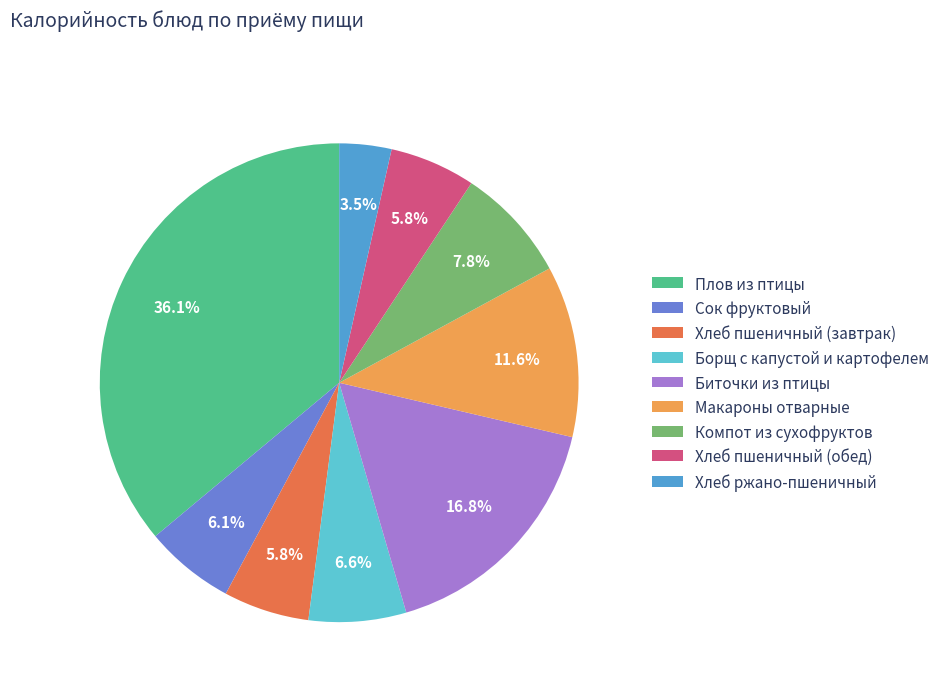

To the nearest percent, what is the combined percentage of Макароны отварные and Хлеб пшеничный (обед)?

17%